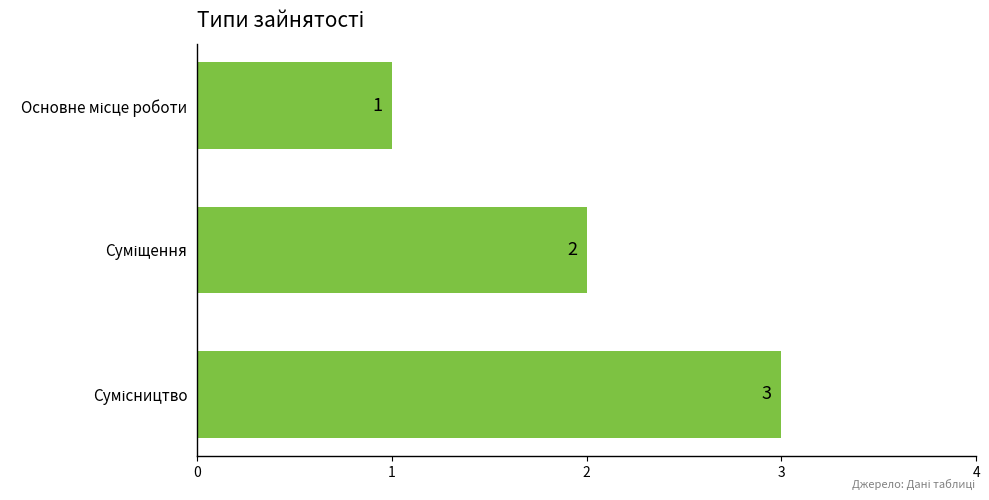

What is the sum of all values?

6